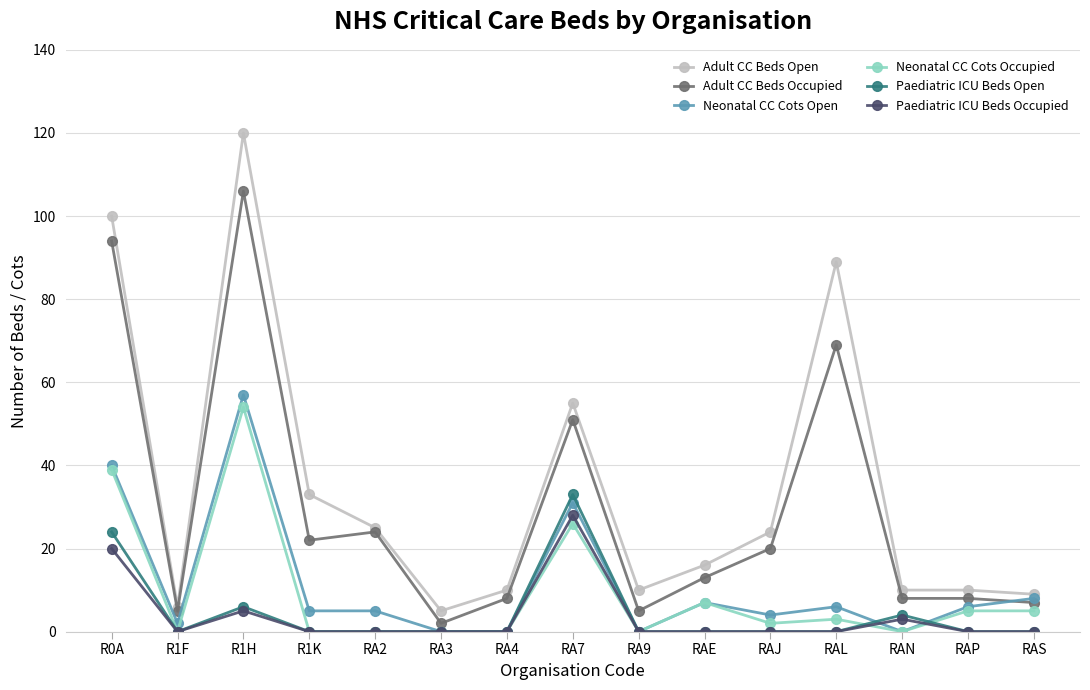

True or false: Paediatric ICU Beds Occupied and Neonatal CC Cots Open cross at least once.

True